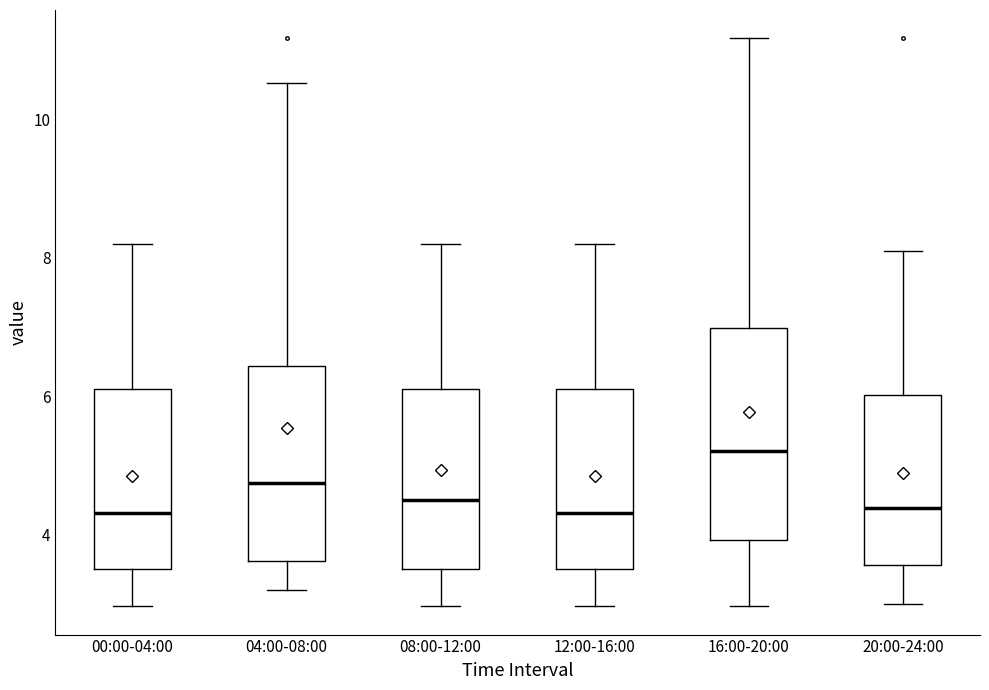

Which box's median line is the highest?

16:00-20:00